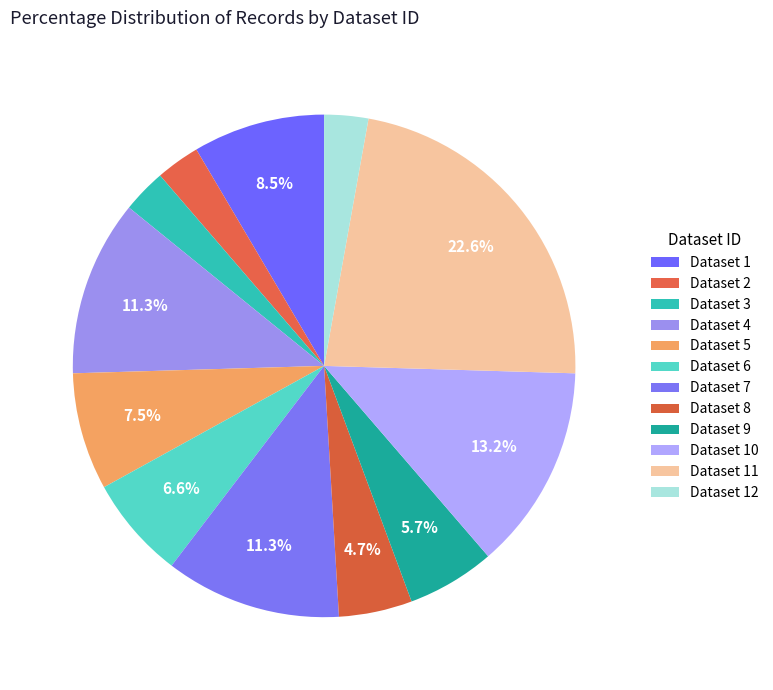

How many slices are in this pie chart?

12